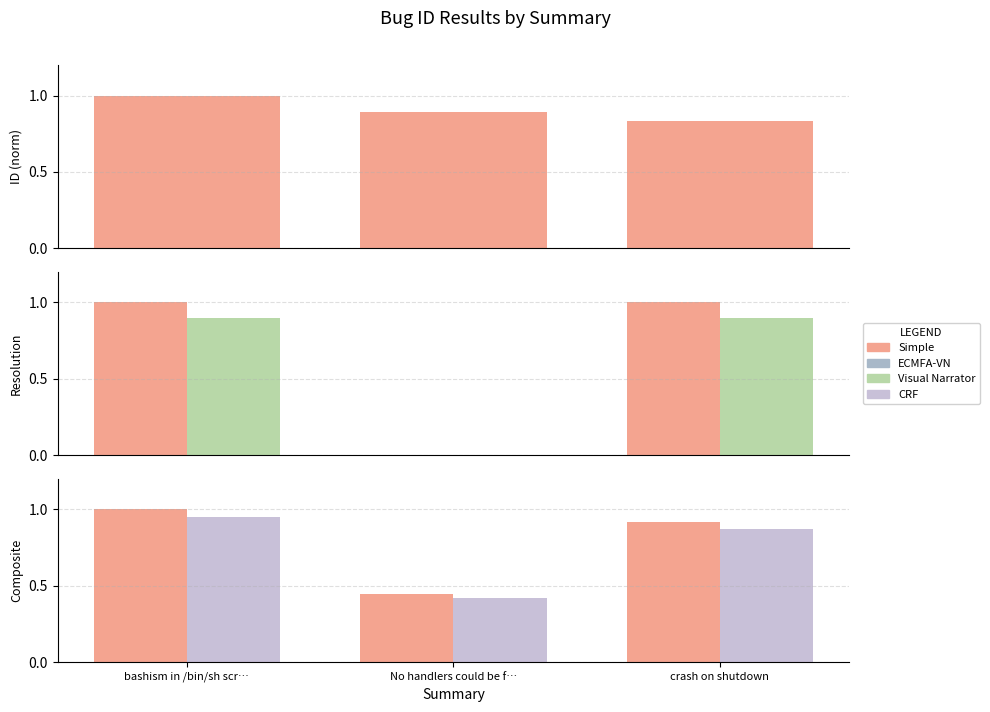

The value of CRF at No handlers could be f… is 0.6. True or false?

False